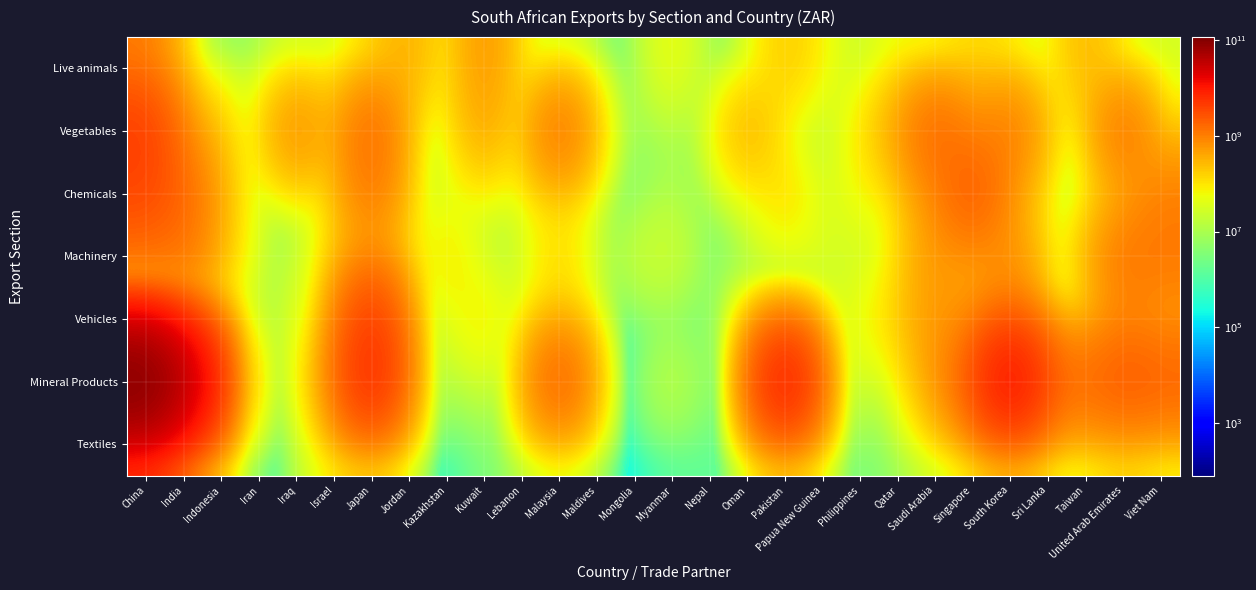

Reading right to left, extract all data points from this chart.

Live animals: Viet Nam=27719819	United Arab Emirates=332243	Taiwan=326176288	Sri Lanka=5071364	South Korea=60278964	Singapore=132745191	Saudi Arabia=706420	Qatar=59006141	Philippines=10109143	Papua New Guinea=59286041	Pakistan=207499036	Oman=583569	Nepal=317583	Myanmar=61579224	Mongolia=851718	Maldives=2774345	Malaysia=7439916	Lebanon=29718473	Kuwait=646018019	Kazakhstan=4825	Jordan=389118991	Japan=82495500	Israel=15025634	Iraq=12426372	Iran=5811140	Indonesia=1346335	India=10288545	China=1043387158
Vegetables: Viet Nam=72262152	United Arab Emirates=1453408258	Taiwan=768646	Sri Lanka=127832723	South Korea=1239788683	Singapore=646225836	Saudi Arabia=1928928566	Qatar=400732601	Philippines=80855886	Papua New Guinea=312558	Pakistan=22118583	Oman=365960819	Nepal=3924003	Myanmar=10969969	Mongolia=1761009	Maldives=52199075	Malaysia=1453314605	Lebanon=10967220	Kuwait=450736285	Kazakhstan=3941726	Jordan=51640731	Japan=1790839402	Israel=196595736	Iraq=819543685	Iran=5874628	Indonesia=153387486	India=589476808	China=4501765459
Chemicals: Viet Nam=984299791	United Arab Emirates=224107910	Taiwan=2976932	Sri Lanka=2721705	South Korea=419891024	Singapore=2608687389	Saudi Arabia=716819211	Qatar=58887670	Philippines=71838461	Papua New Guinea=14587830	Pakistan=152598513	Oman=31002258	Nepal=80	Myanmar=14196504	Mongolia=198509	Maldives=2662302	Malaysia=136438358	Lebanon=20018784	Kuwait=36399426	Kazakhstan=30027333	Jordan=34526978	Japan=1245008914	Israel=68316372	Iraq=17557393	Iran=2006970	Indonesia=221119435	India=1761523274	China=3547656734
Machinery: Viet Nam=1242254488	United Arab Emirates=1346909842	Taiwan=185784053	Sri Lanka=7530206	South Korea=704321625	Singapore=345778014	Saudi Arabia=597068152	Qatar=54930639	Philippines=10691311	Papua New Guinea=37539942	Pakistan=25135414	Oman=4238657	Nepal=108871	Myanmar=29731598	Mongolia=23529538	Maldives=1297004	Malaysia=149851734	Lebanon=14137711	Kuwait=8168936	Kazakhstan=123635009	Jordan=13348086	Japan=400848049	Israel=88918454	Iraq=5705104	Iran=14595942	Indonesia=157660169	India=1241977409	China=881831038
Vehicles: Viet Nam=403841016	United Arab Emirates=762807471	Taiwan=700000	Sri Lanka=15246789	South Korea=1344201071	Singapore=522618210	Saudi Arabia=629811484	Qatar=139654785	Philippines=64693709	Papua New Guinea=2619645	Pakistan=16989617	Oman=39085471	Nepal=13912	Myanmar=2394627	Mongolia=10000	Maldives=336678	Malaysia=191503717	Lebanon=61349	Kuwait=114160867	Kazakhstan=26361403	Jordan=17791489	Japan=4872348535	Israel=120566307	Iraq=31801110	Iran=76129	Indonesia=43440548	India=47030796	China=120522992
Mineral Products: Viet Nam=2077693717	United Arab Emirates=2567044296	Taiwan=1661069741	Sri Lanka=2372552193	South Korea=13323651833	Singapore=2416379649	Saudi Arabia=450079945	Qatar=3967957	Philippines=29025742	Papua New Guinea=27304825	Pakistan=10315173579	Oman=18441344	Nepal=10000	Myanmar=21587173	Mongolia=497101	Maldives=126543	Malaysia=2341657746	Lebanon=74921	Kuwait=24147465	Kazakhstan=736802	Jordan=57260715	Japan=7452246814	Israel=515197532	Iraq=10000	Iran=3382338	Indonesia=920674122	India=35455774255	China=115674173062
Textiles: Viet Nam=16858127	United Arab Emirates=101579249	Taiwan=5607254	Sri Lanka=340972	South Korea=15917665	Singapore=14545965	Saudi Arabia=16119490	Qatar=5003436	Philippines=2283565	Papua New Guinea=4439059	Pakistan=11313580	Oman=1095342	Nepal=1588539	Myanmar=1000467	Mongolia=10000	Maldives=329058	Malaysia=781206	Lebanon=6456039	Kuwait=2593050	Kazakhstan=52503	Jordan=32897	Japan=33450476	Israel=71022842	Iraq=145185	Iran=11077	Indonesia=2833724	India=83206996	China=3759087636